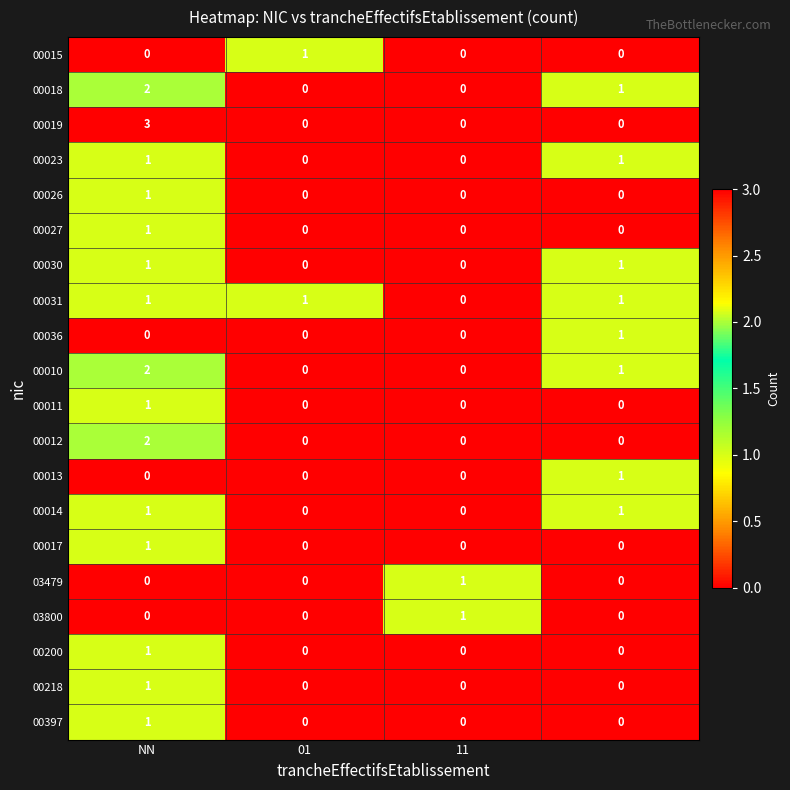

Count the 03479 values in the range 0 to 1.

4